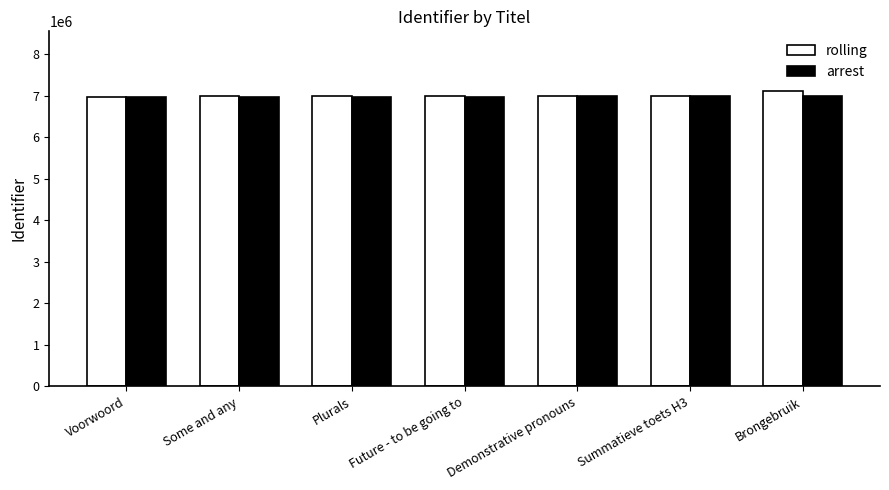

What is the sum of all rolling values?

49063507